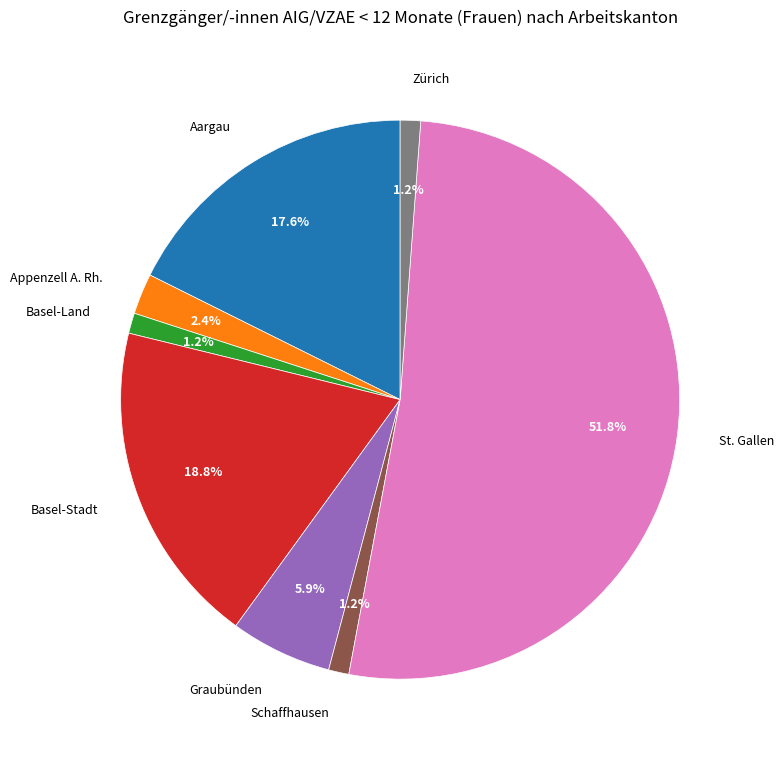

To the nearest percent, what percentage of the pie is Aargau?

18%